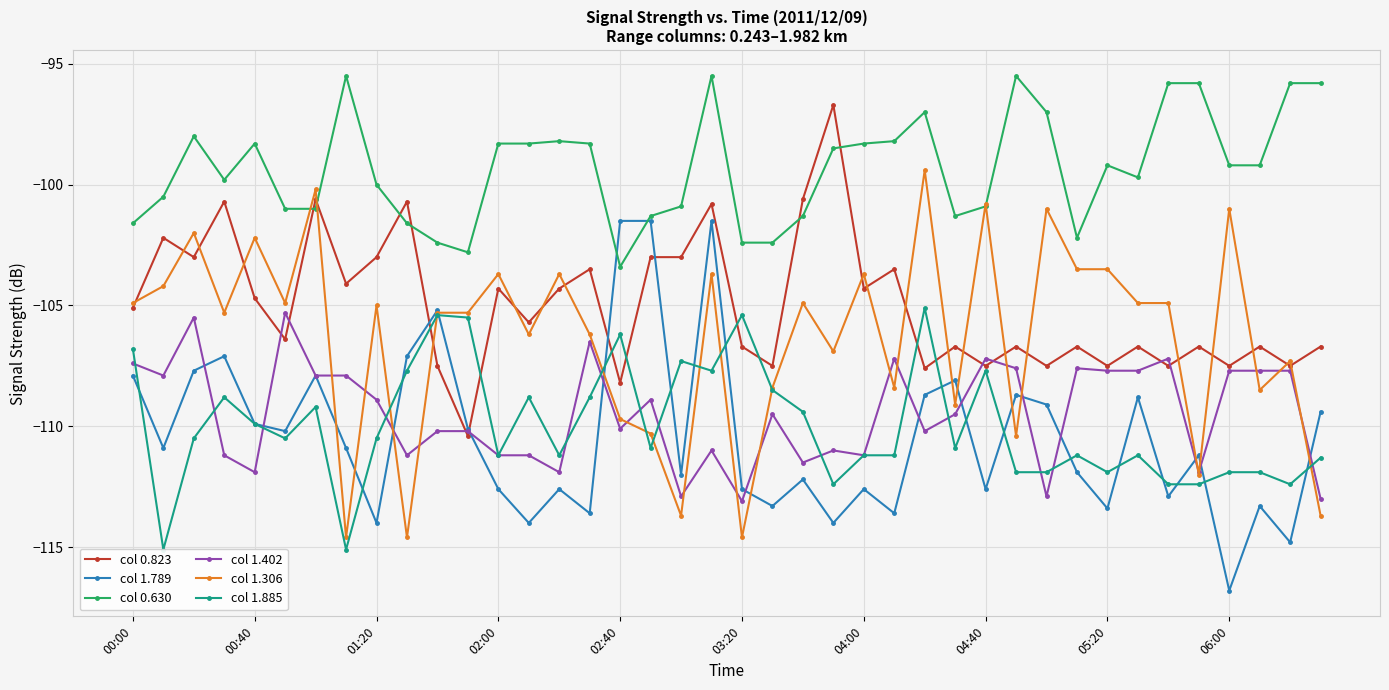

How many times do col 1.402 and col 0.823 cross each other?

8